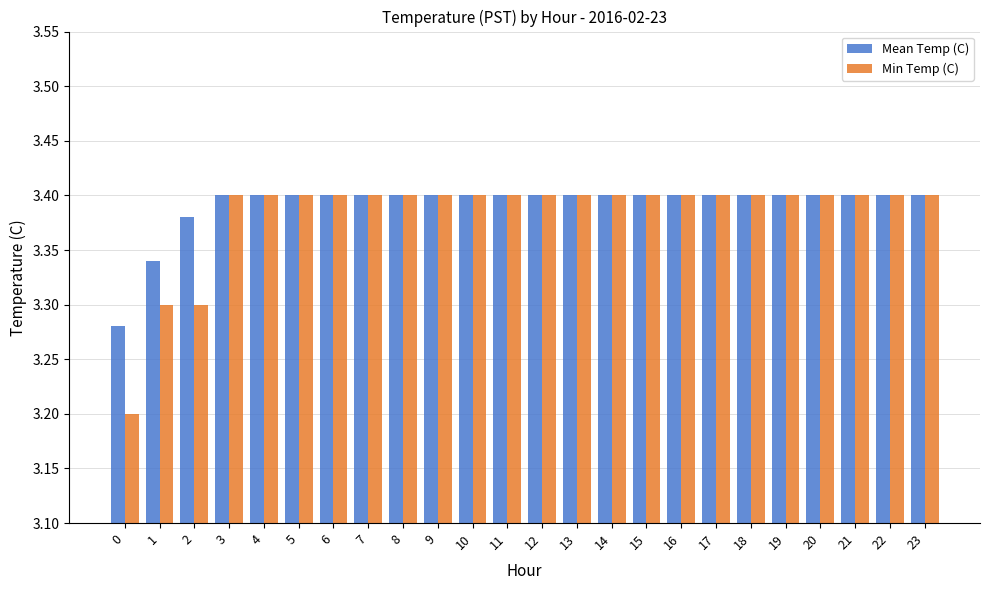

What is the minimum value for Min Temp (C)?

3.2